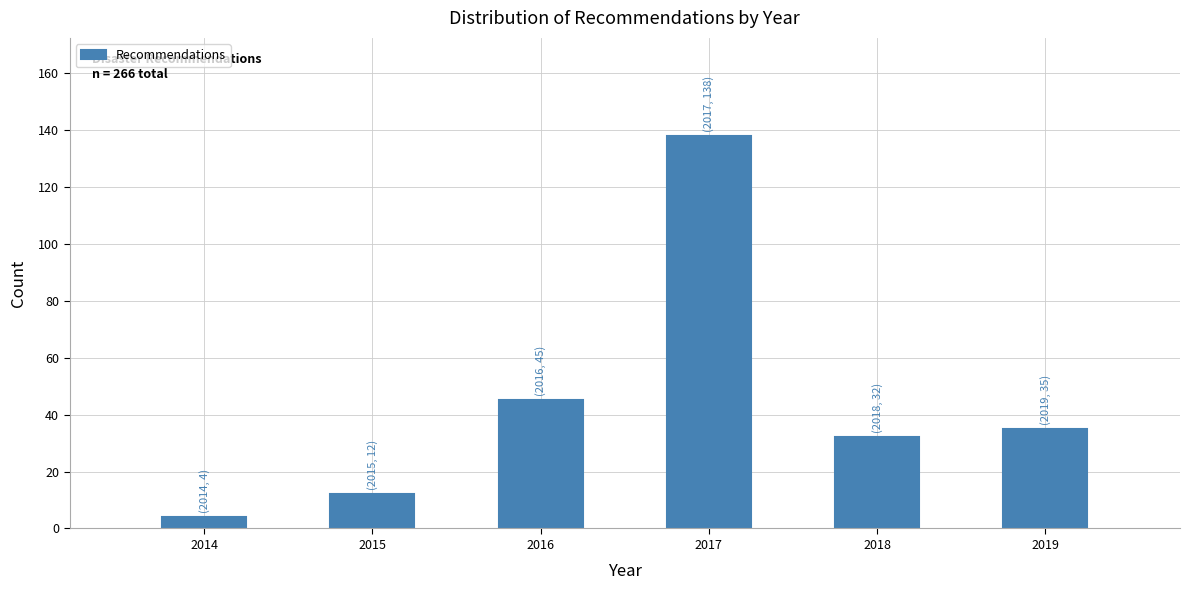

Reading left to right, transcribe all the data shown in this chart.

2014=4	2015=12	2016=45	2017=138	2018=32	2019=35